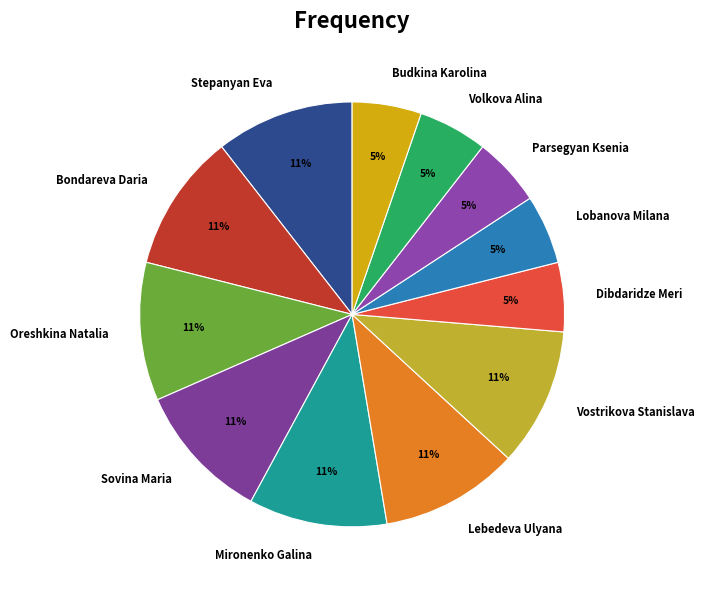

Does any single category account for the majority?

No